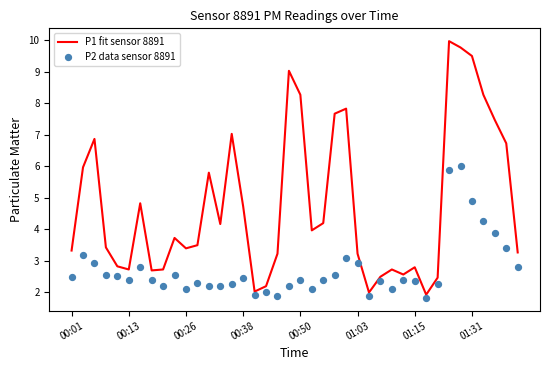

At how many categories does at least one series exceed 2?

38